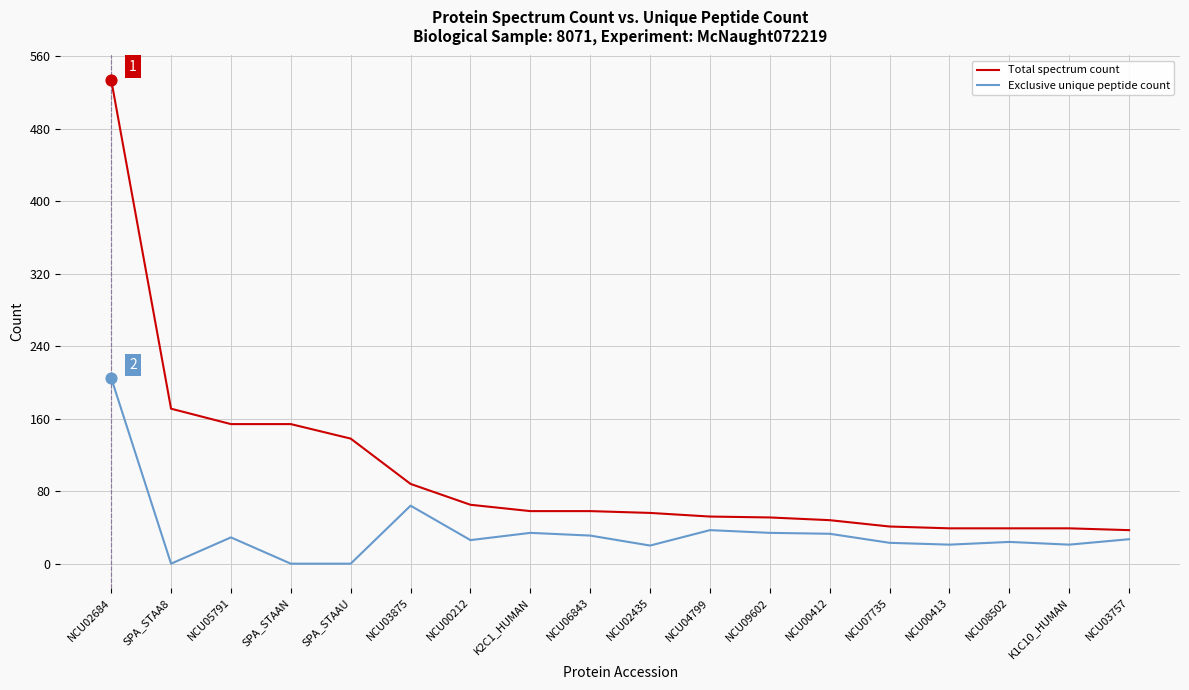

At how many categories does at least one series exceed 18?

18